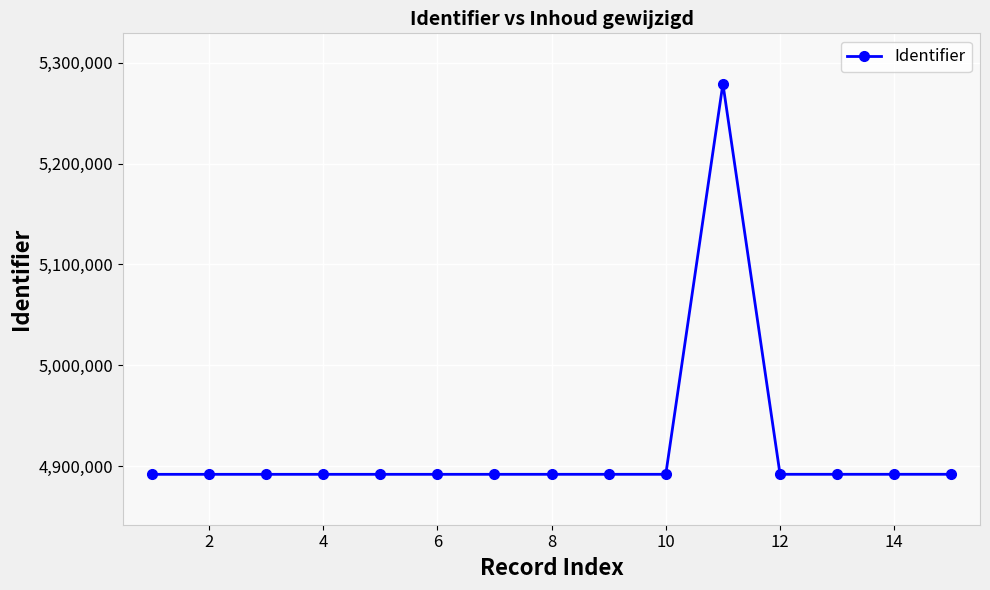

What is the greatest value displayed?

5279335